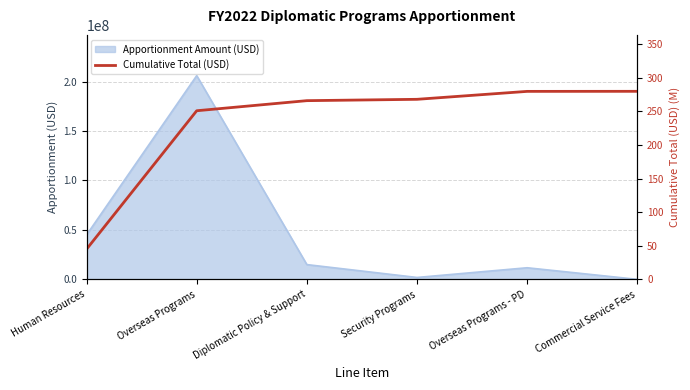

What is the ratio of the value at Overseas Programs - PD to the value at Commercial Service Fees?

1.0